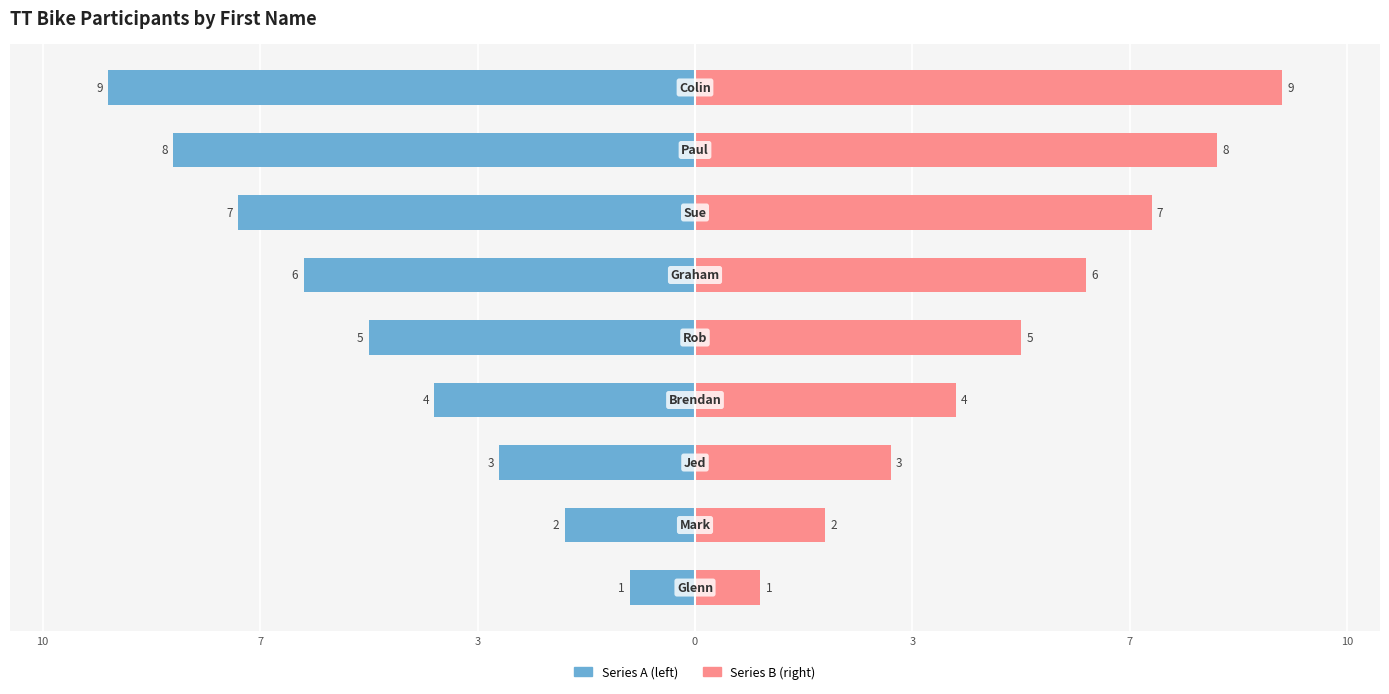

Count the Series B (right) values in the range 3 to 7.

5